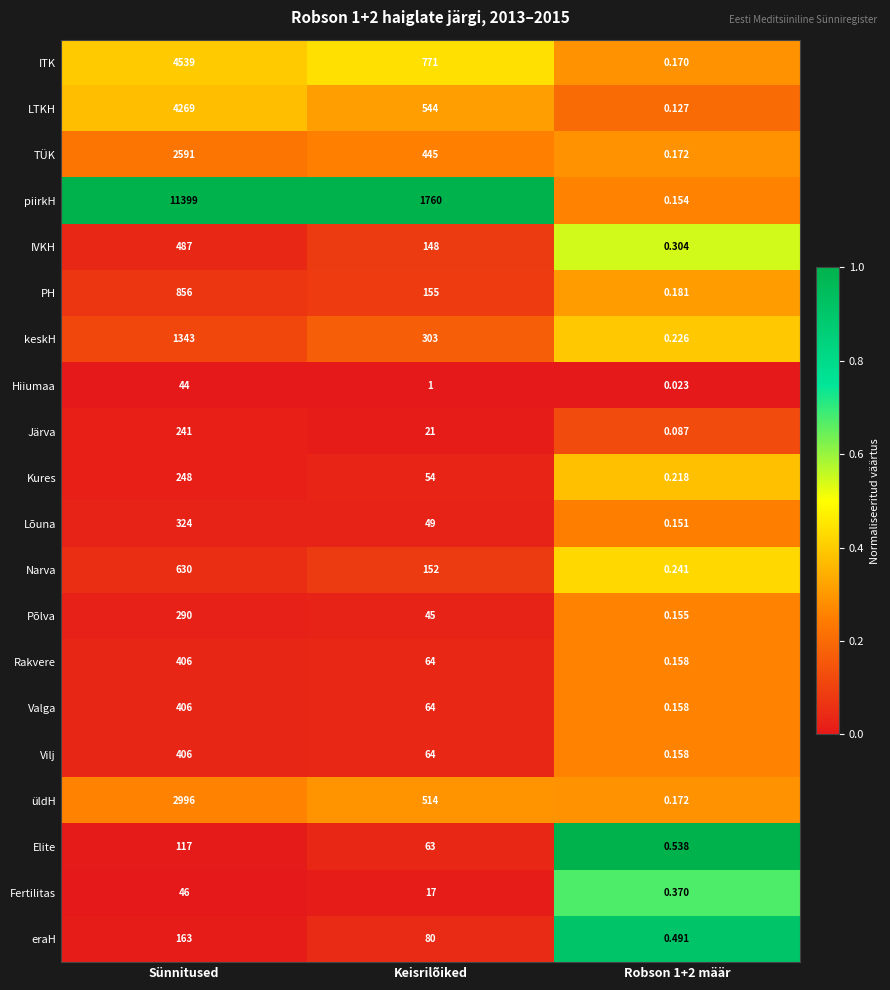

At which label does Rakvere first exceed 64?

Sünnitused